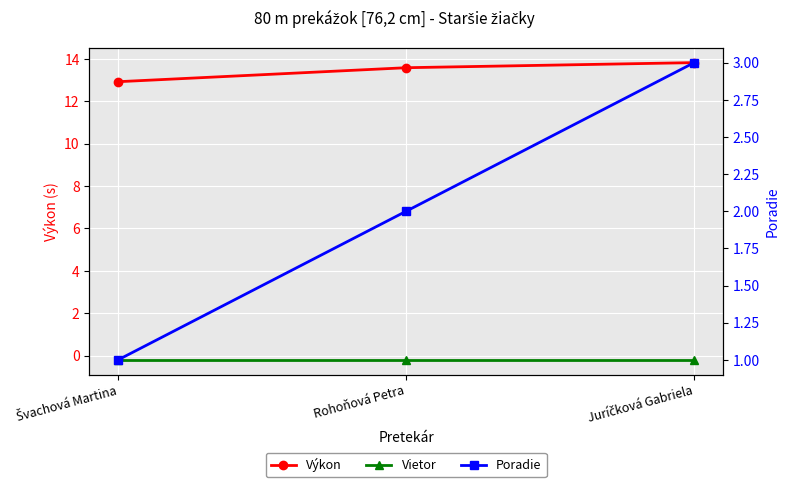

At Švachová Martina, list the series in order from largest to smallest.

Výkon, Poradie, Vietor